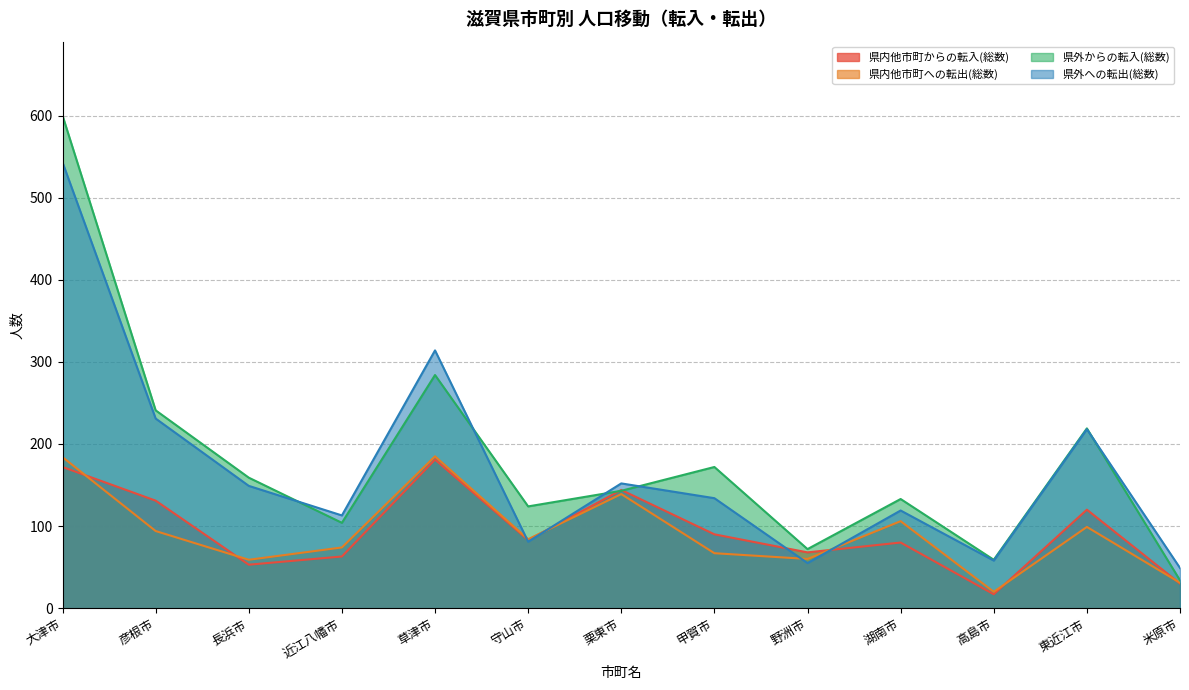

What position from the right is 甲賀市?

6